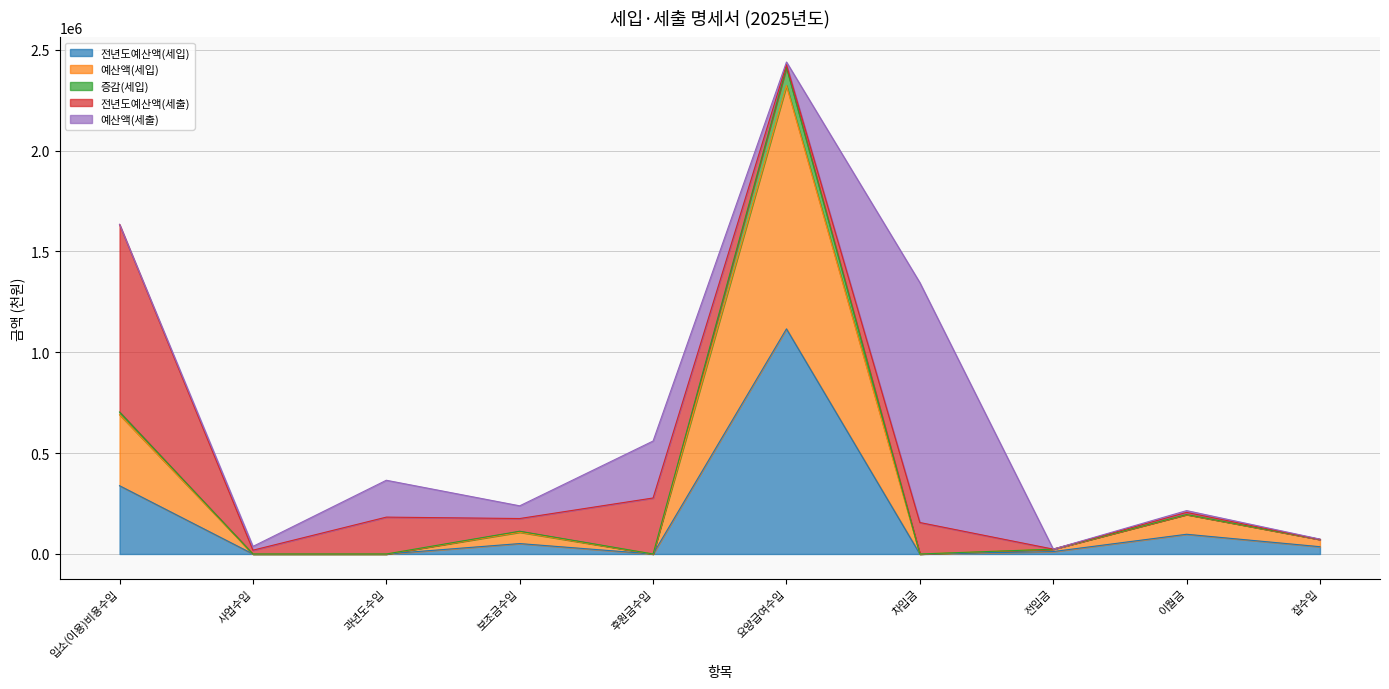

At which category is the sum across all series the highest?

요양급여수입